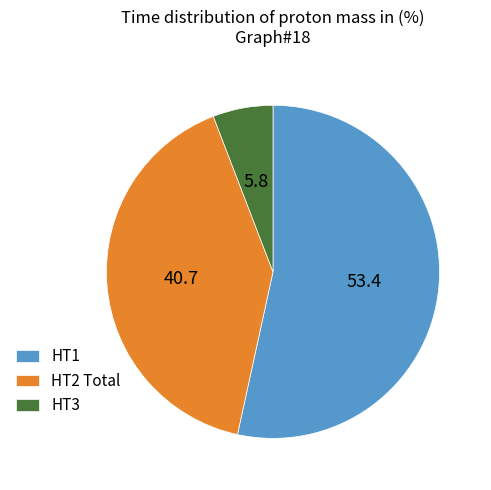

Combined, do HT1 and HT2 Total account for over 50%?

Yes